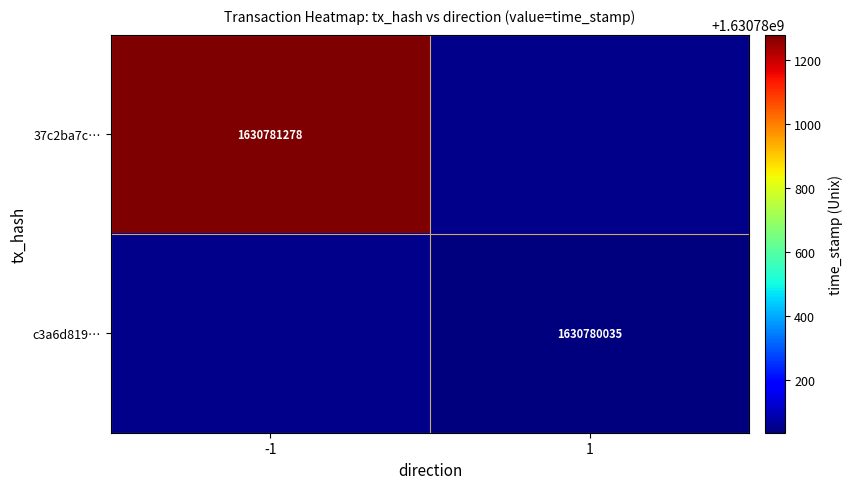

How many series are shown in this chart?

2